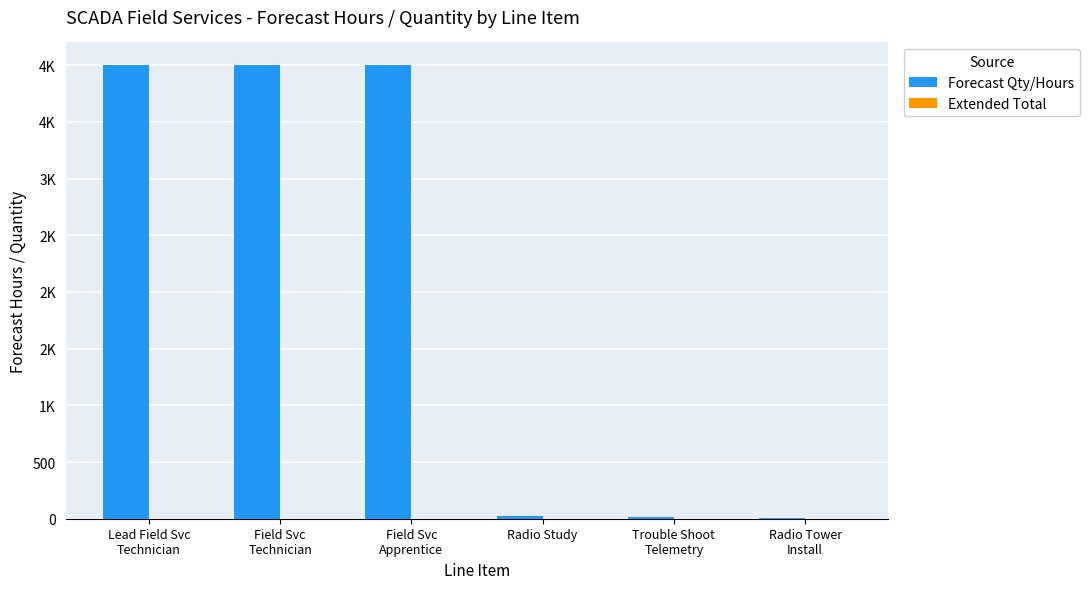

What is the label of the 4th bar from the right?

Field Svc
Apprentice